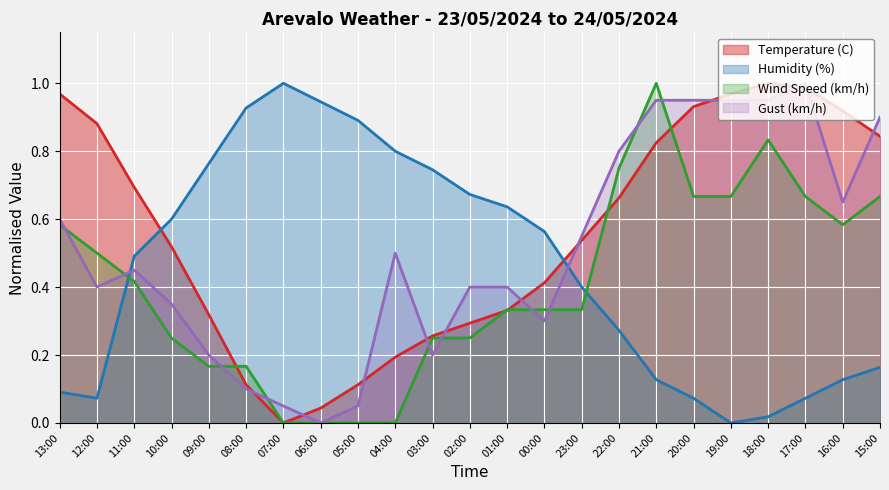

Which category has the lowest value in the Temperature (C) series?

07:00